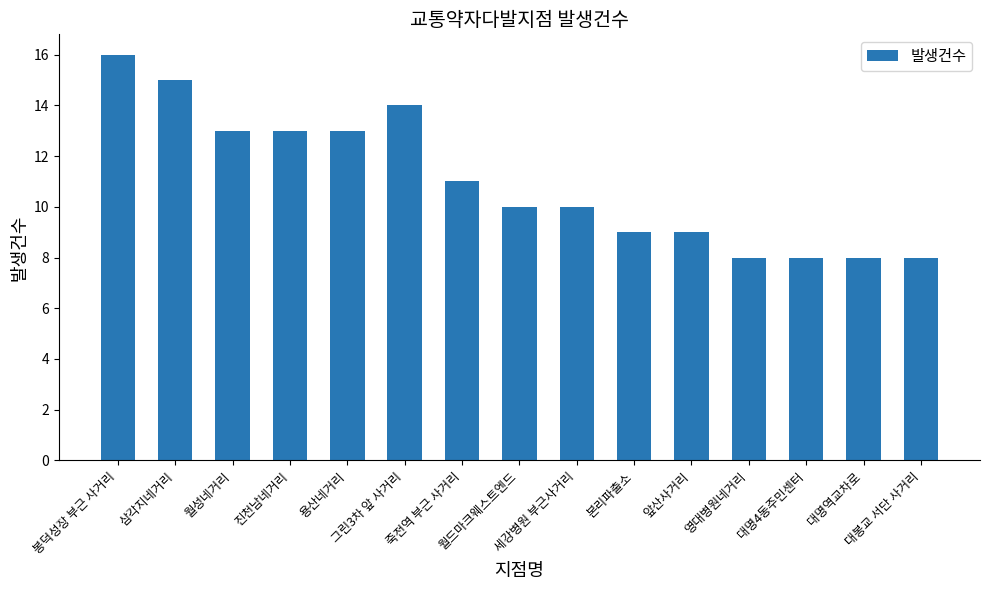

What is the average value?

11